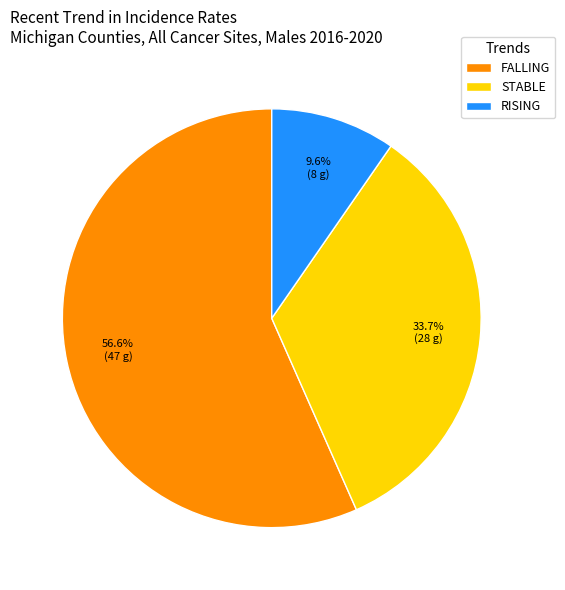

Which category has the biggest portion of the pie?

FALLING